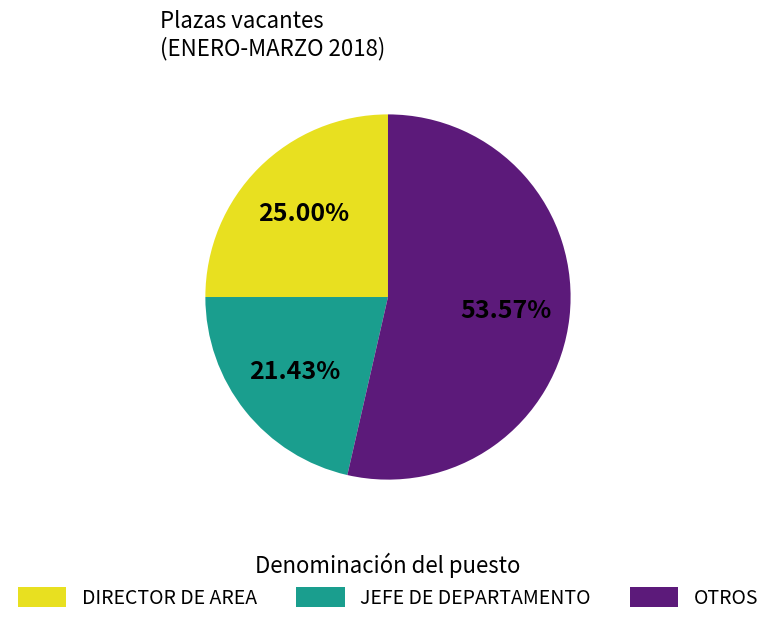

The JEFE DE DEPARTAMENTO slice represents 8% of the pie. True or false?

False